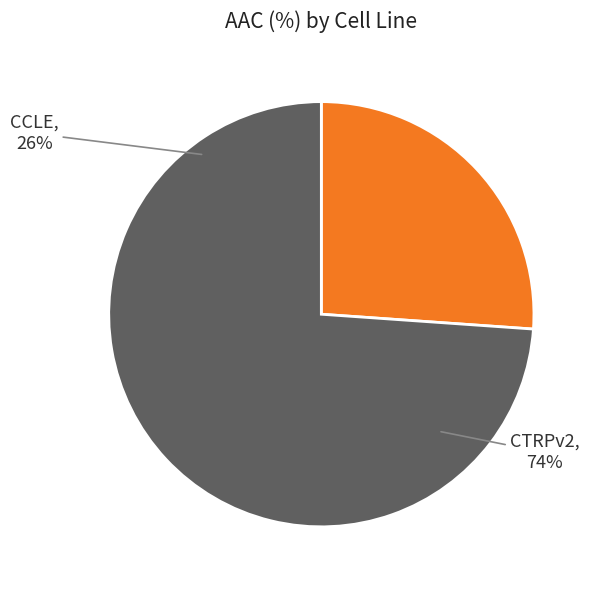

Which category accounts for the majority?

CTRPv2